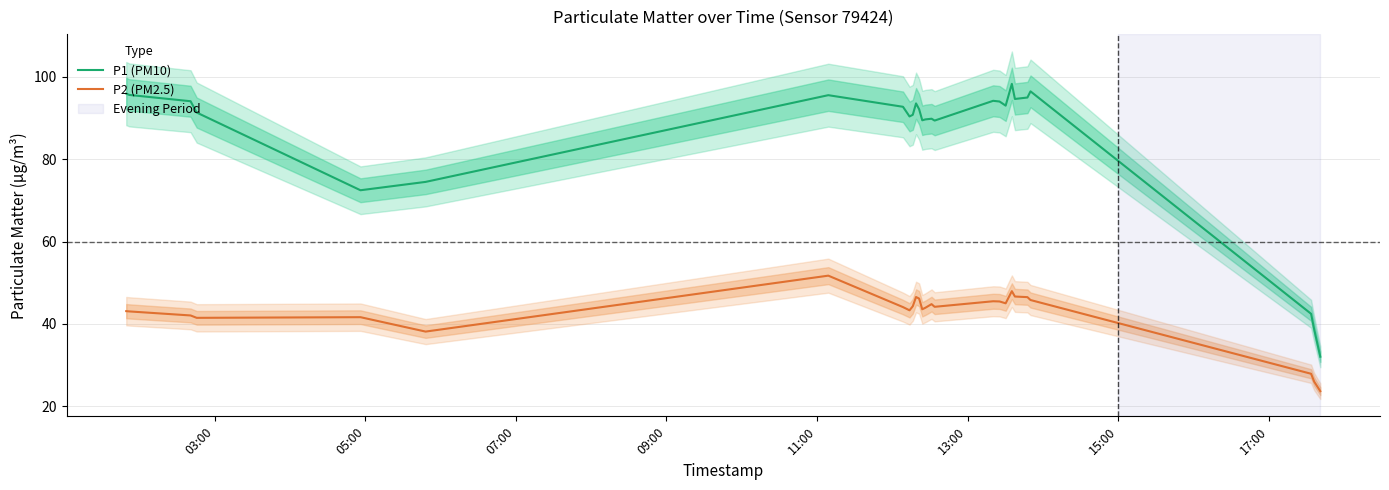

Which series has the largest total across all categories?

P1 (PM10)